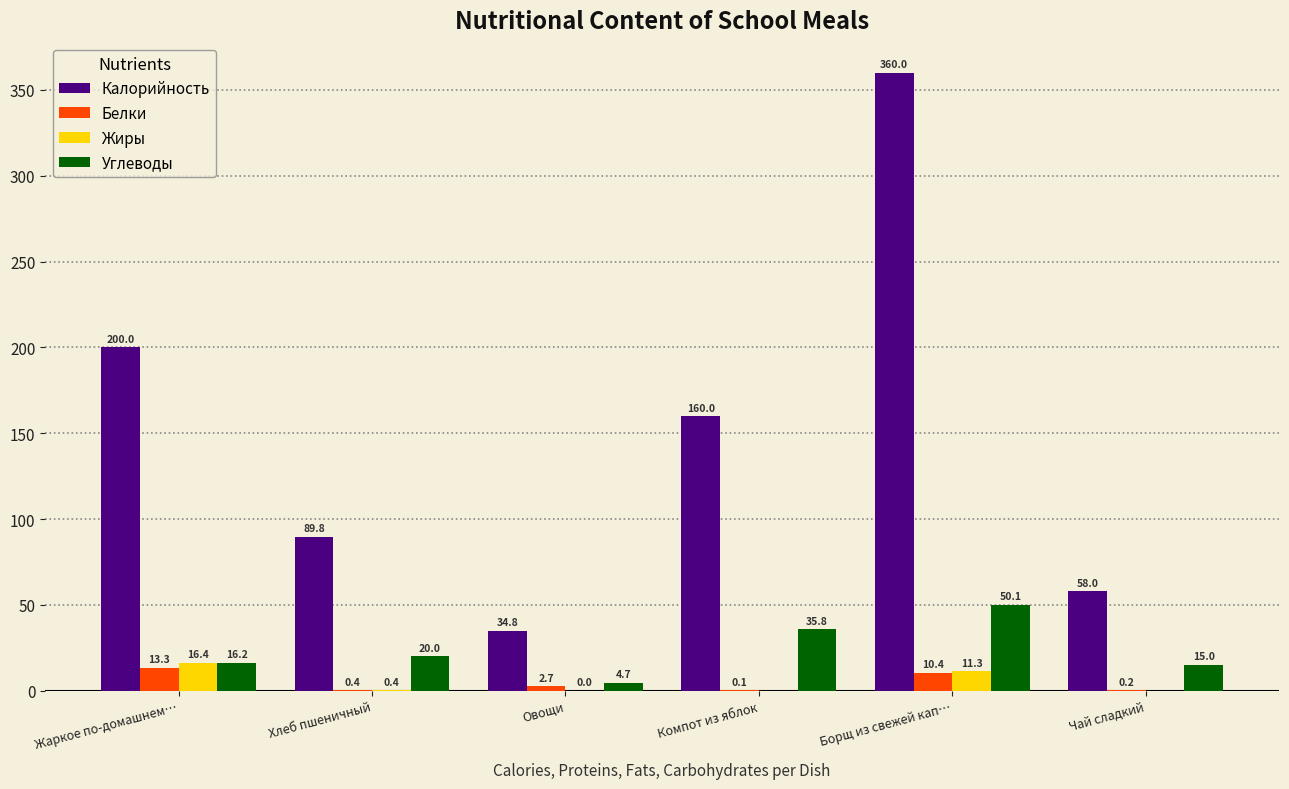

What is the sum of the Углеводы values at Компот из яблок and Хлеб пшеничный?

55.8